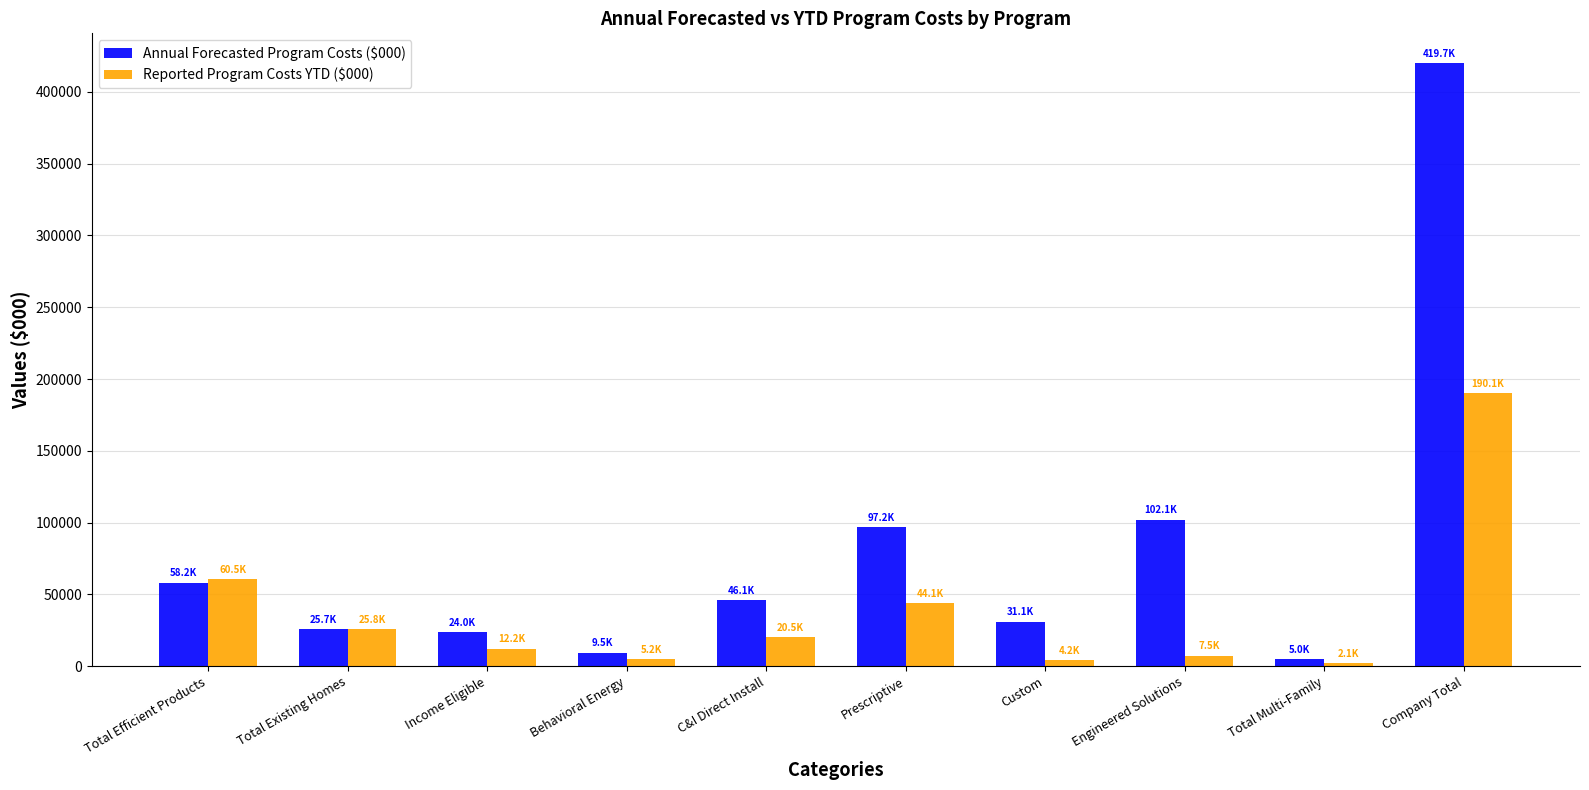

At which category is the sum across all series the highest?

Company Total